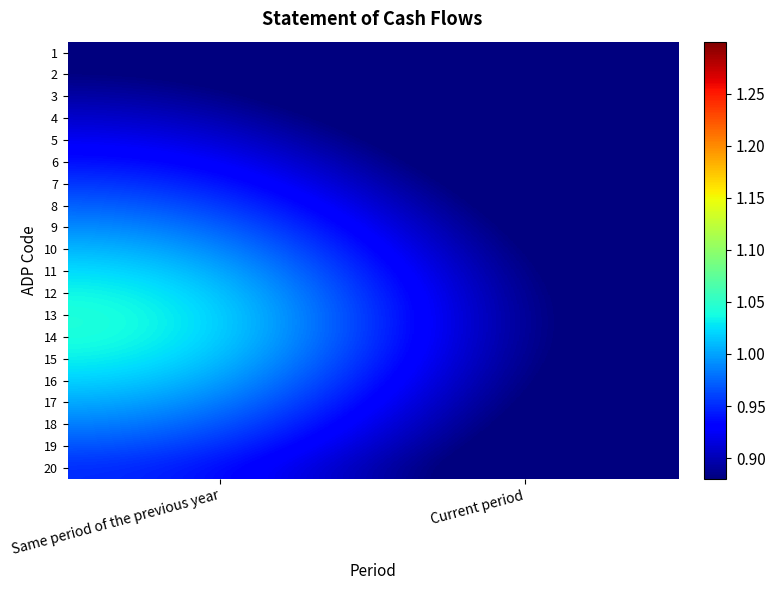

Which series has the largest total across all categories?

13